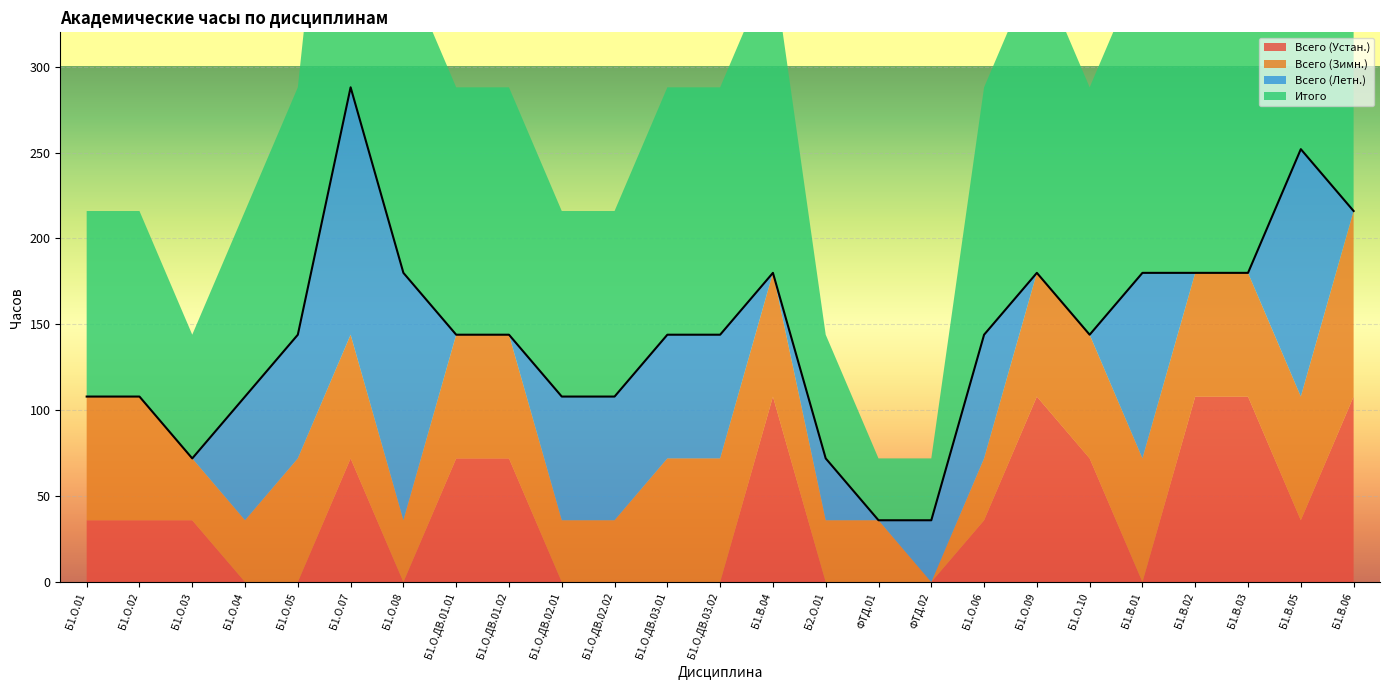

Rank the series by their maximum value, from lowest to highest.

Всего (Устан.), Всего (Зимн.), Всего (Летн.), Итого